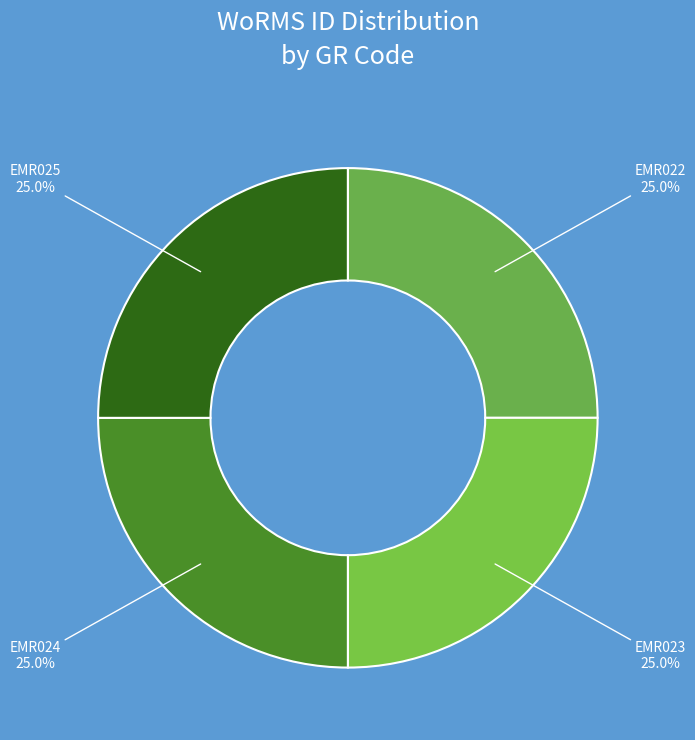

What percentage is the EMR024 slice, to the nearest percent?

25%